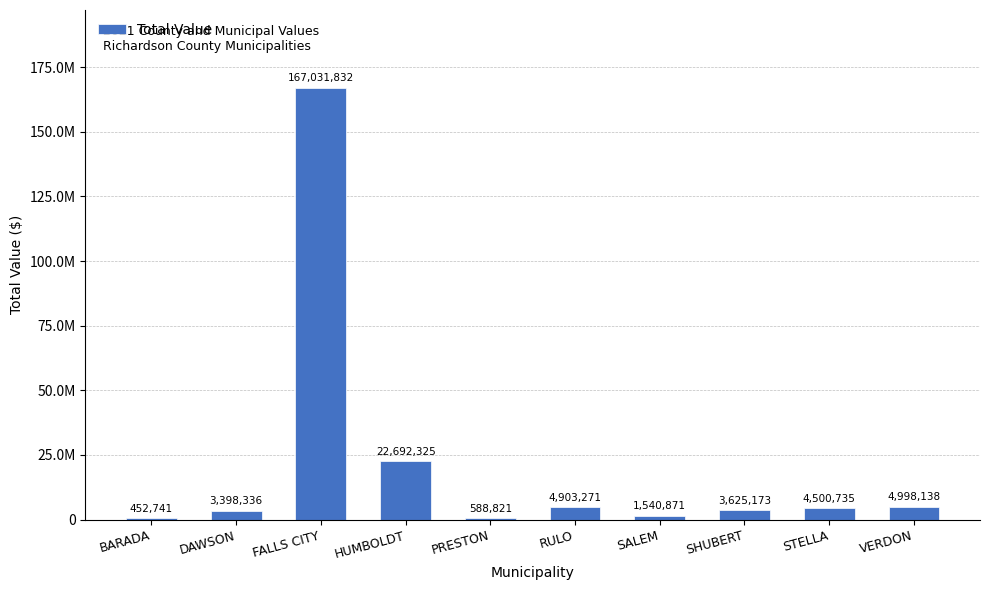

What is the smallest value displayed?

452741